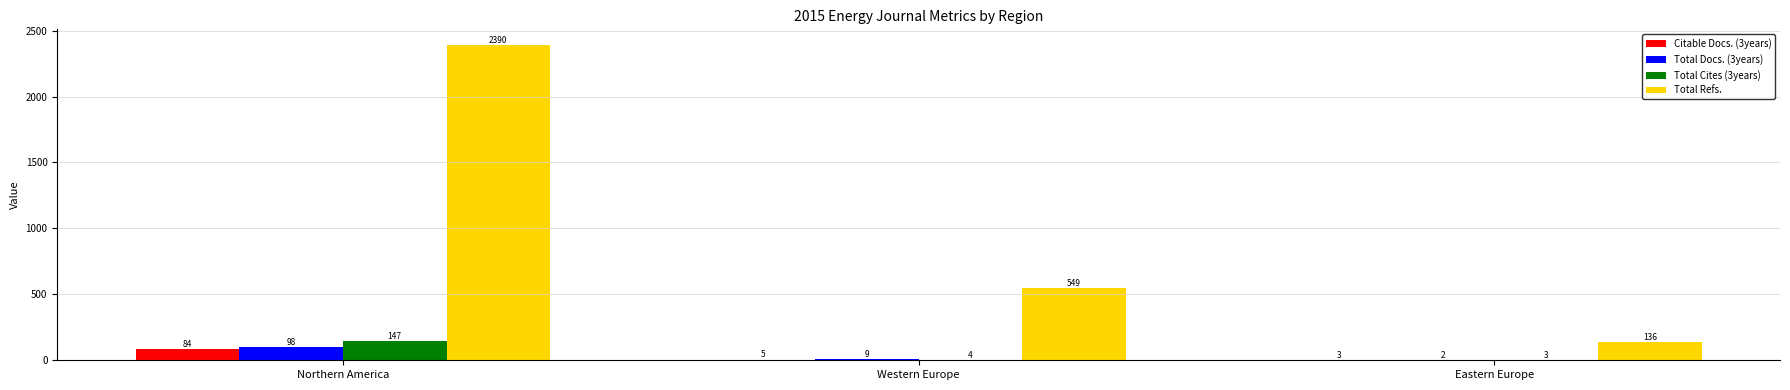

How many series are shown in this chart?

4